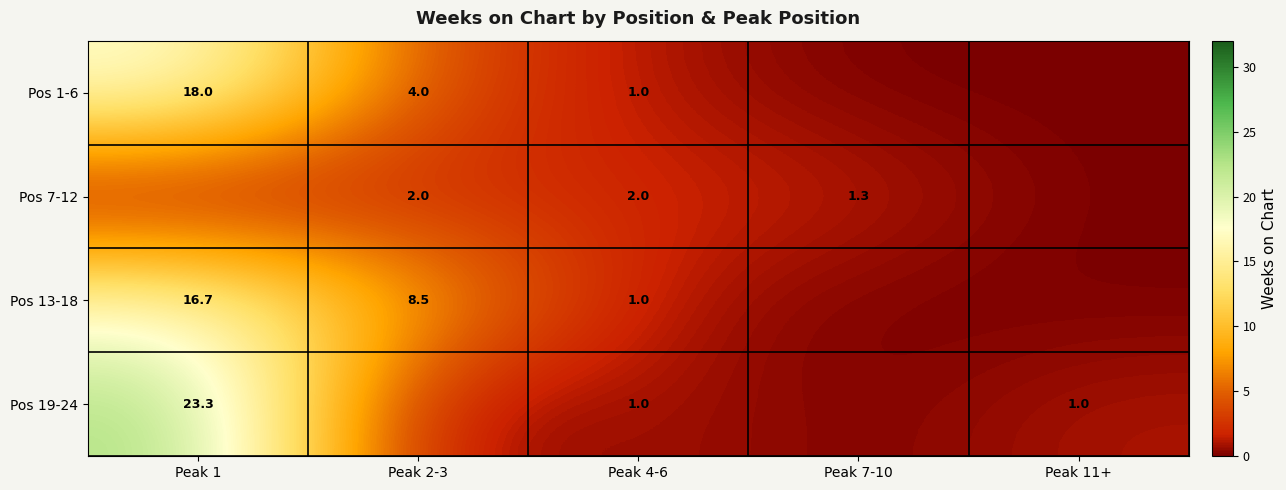

True or false: Pos 13-18 has a value of 16.7 at Peak 1.

True